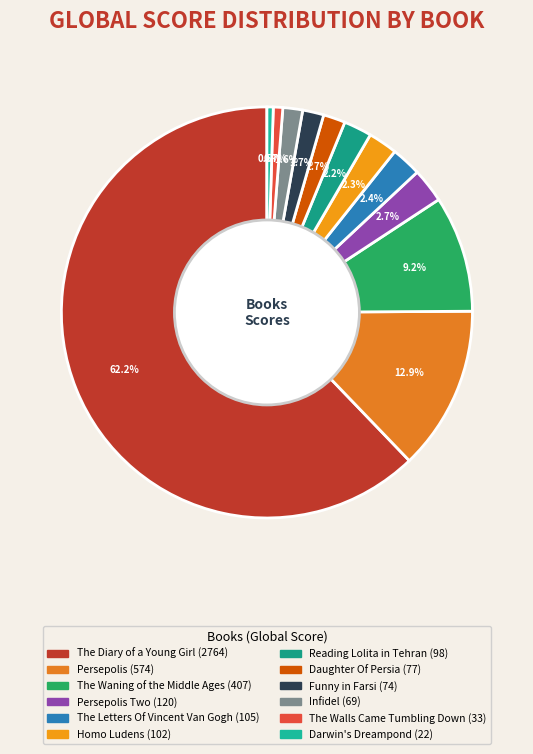

Which category has the smallest portion of the pie?

Darwin's Dreampond